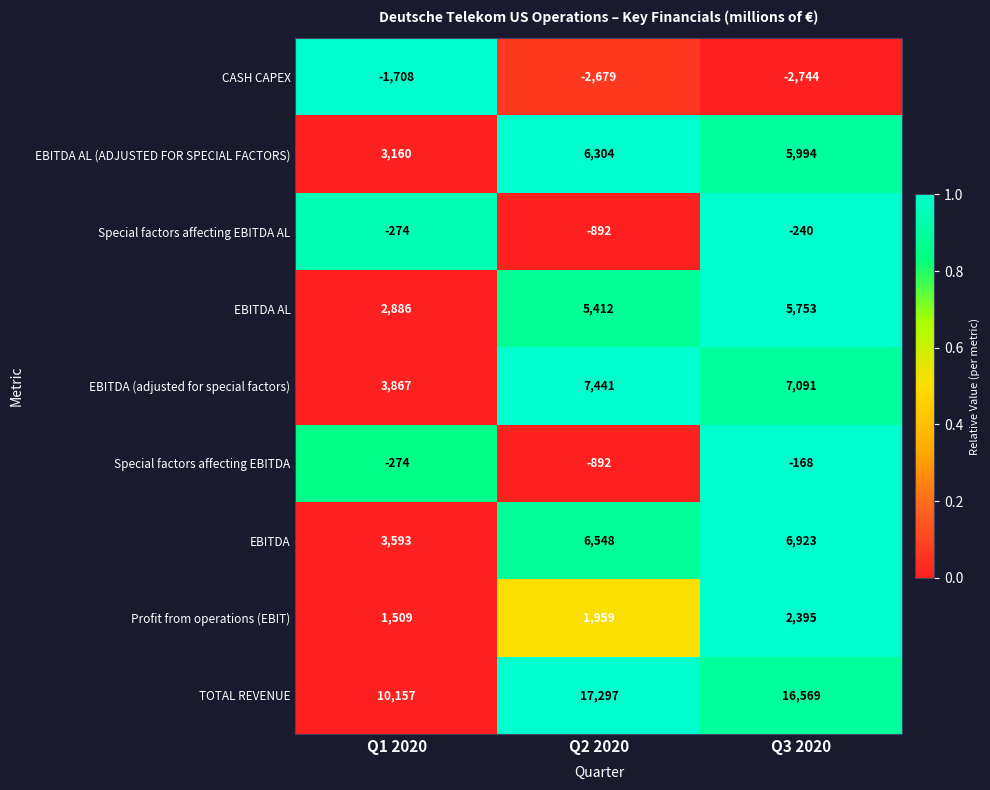

At which category is the sum across all series the highest?

Q3 2020